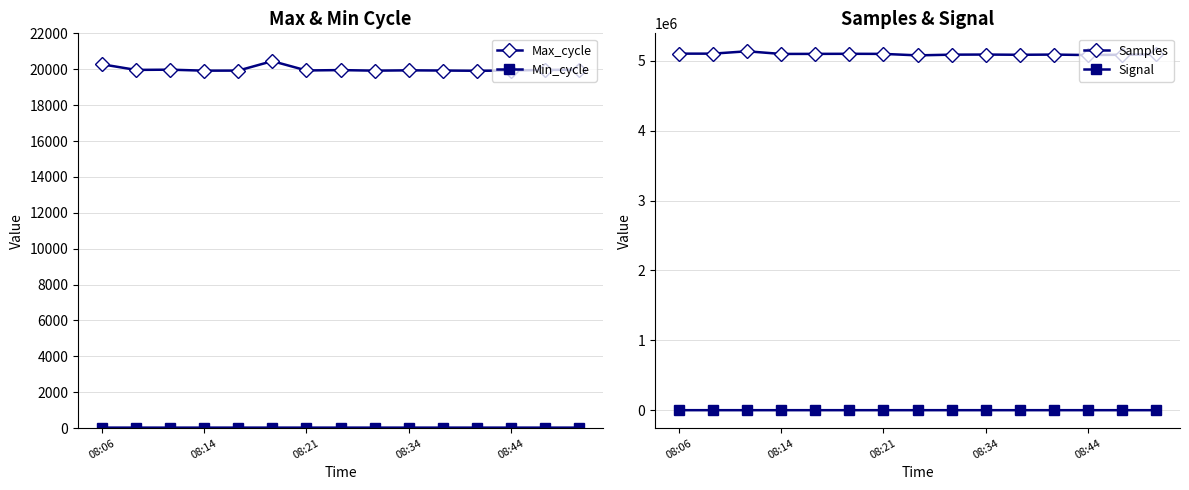

How many data points in Min_cycle are less than 28?

1